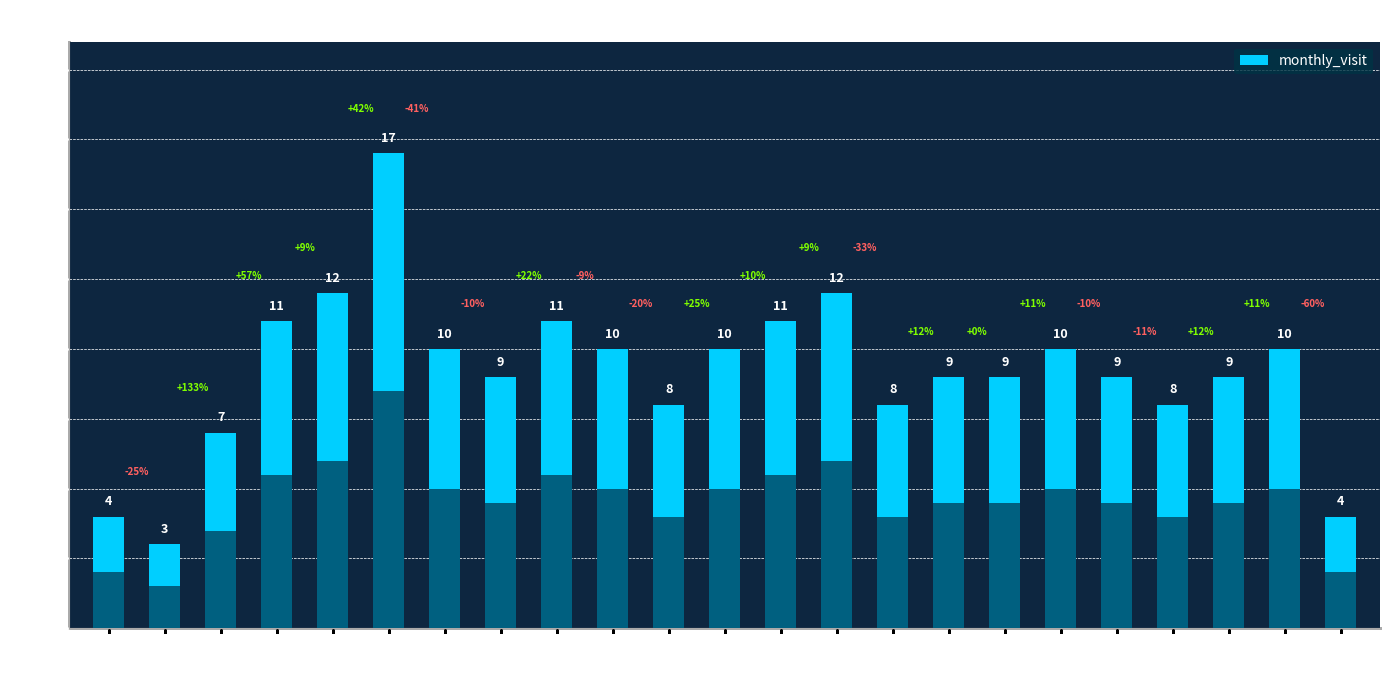

How many values are below 9?

7